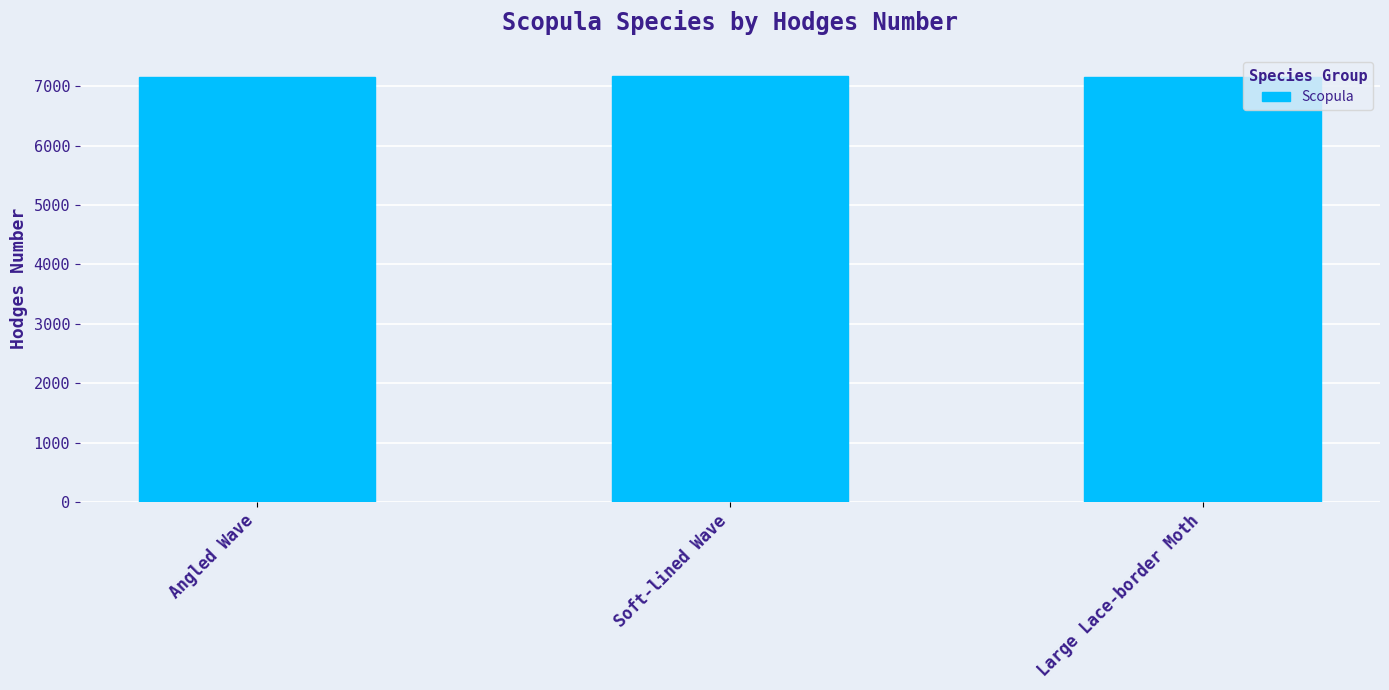

Count the number of data series in this chart.

1